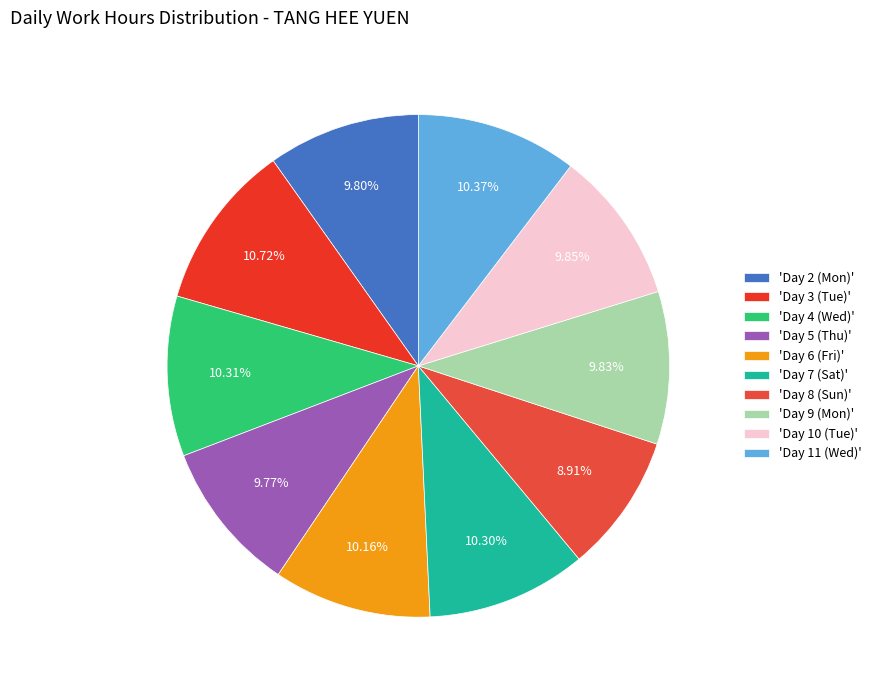

How many slices are in this pie chart?

10